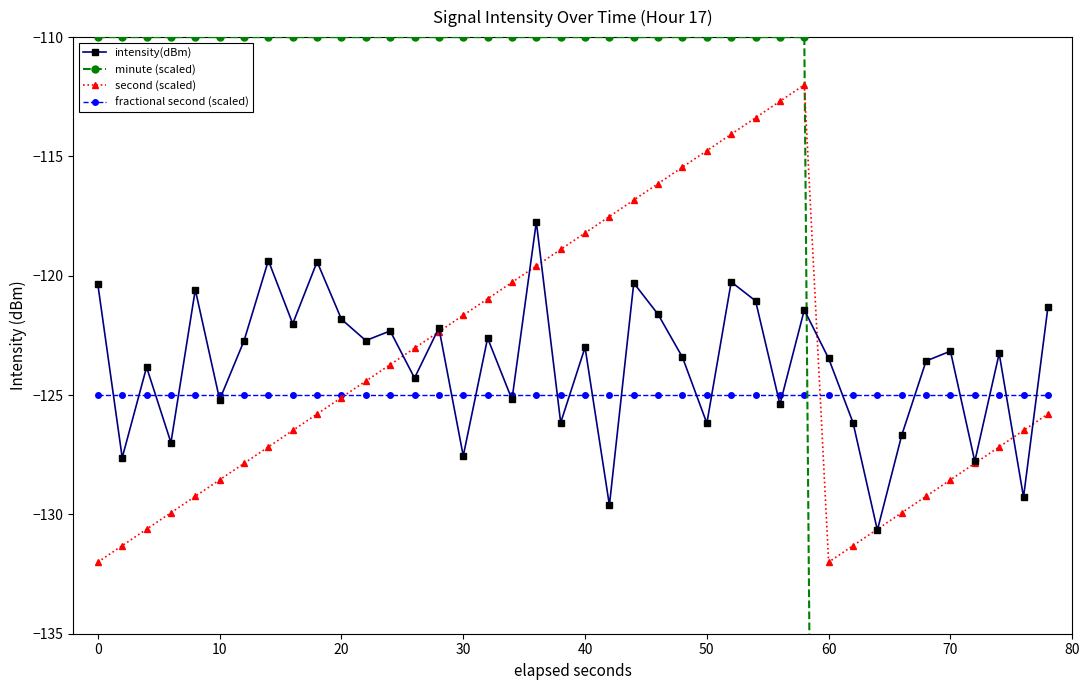

What is the lowest value of the intensity(dBm) series?

-130.7